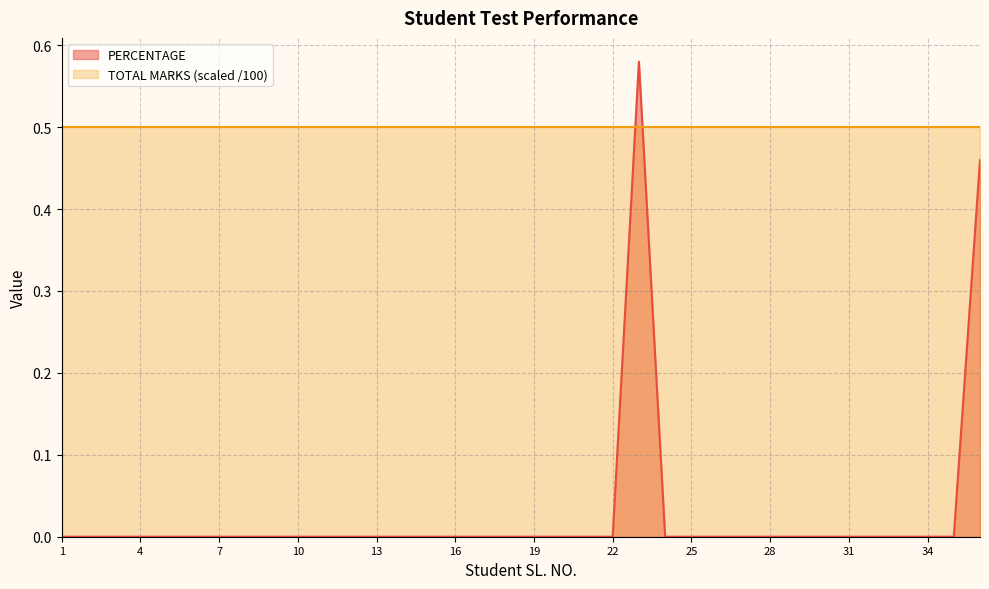

List the labels in order of value, smallest first.

1, 2, 3, 4, 5, 6, 7, 8, 9, 10, 11, 12, 13, 14, 15, 16, 17, 18, 19, 20, 21, 22, 24, 25, 26, 27, 28, 29, 30, 31, 32, 33, 34, 35, 36, 23